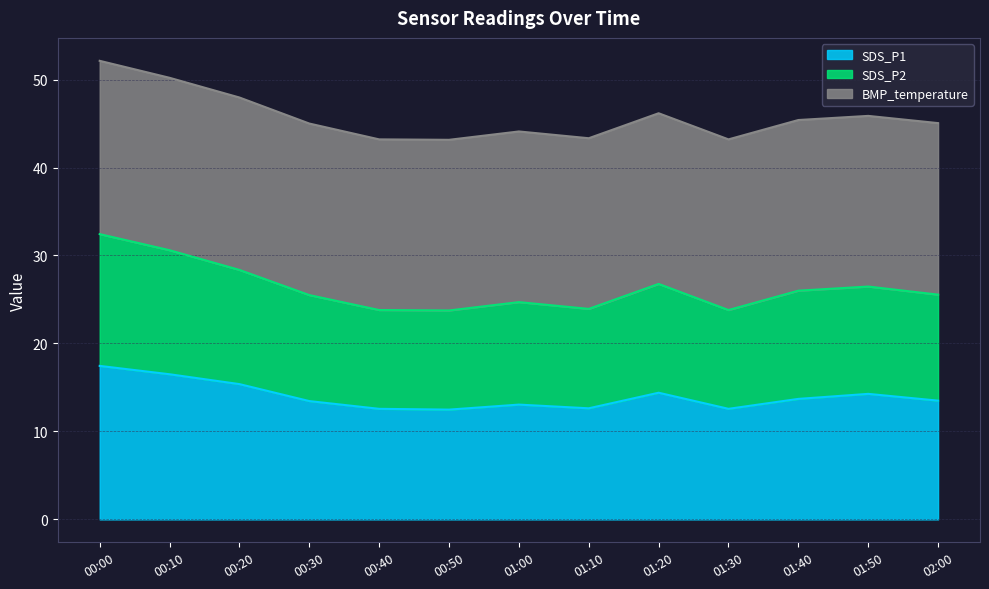

What is the difference between the highest and lowest values at 01:00?

31.1